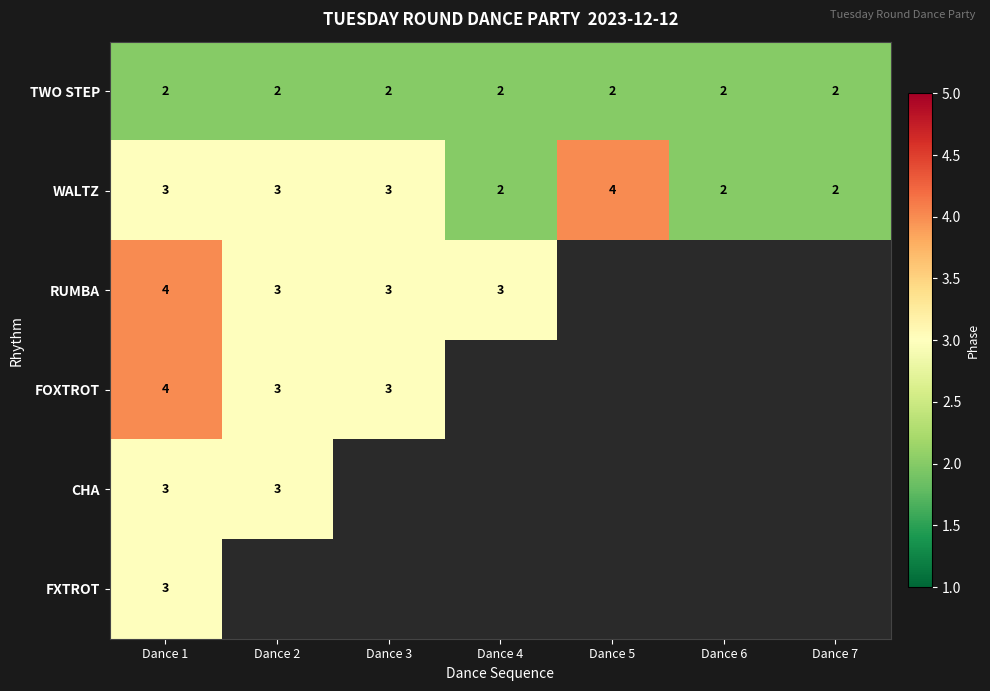

The TWO STEP series shows 2 at Dance 2. True or false?

True